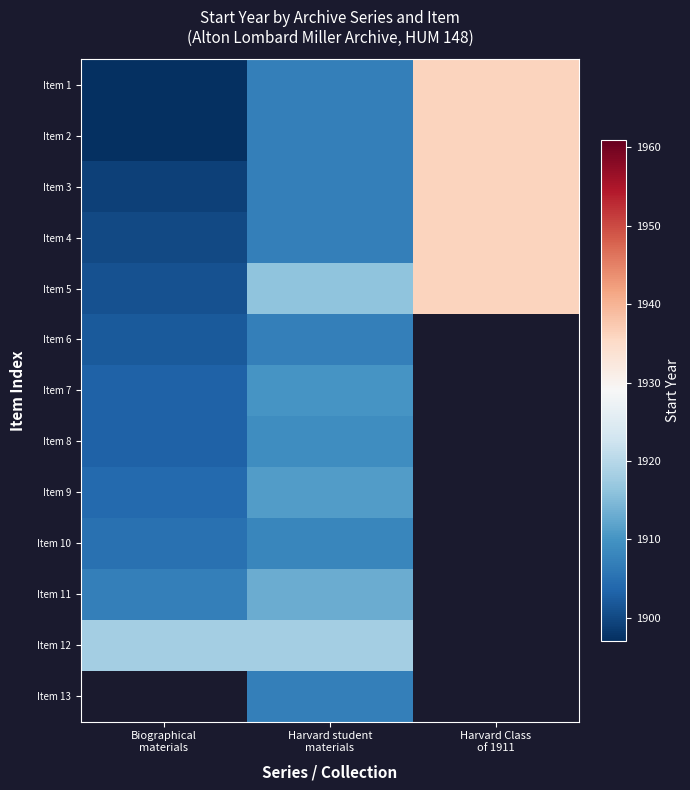

What is the average value of the Item 1 series?

1913.3